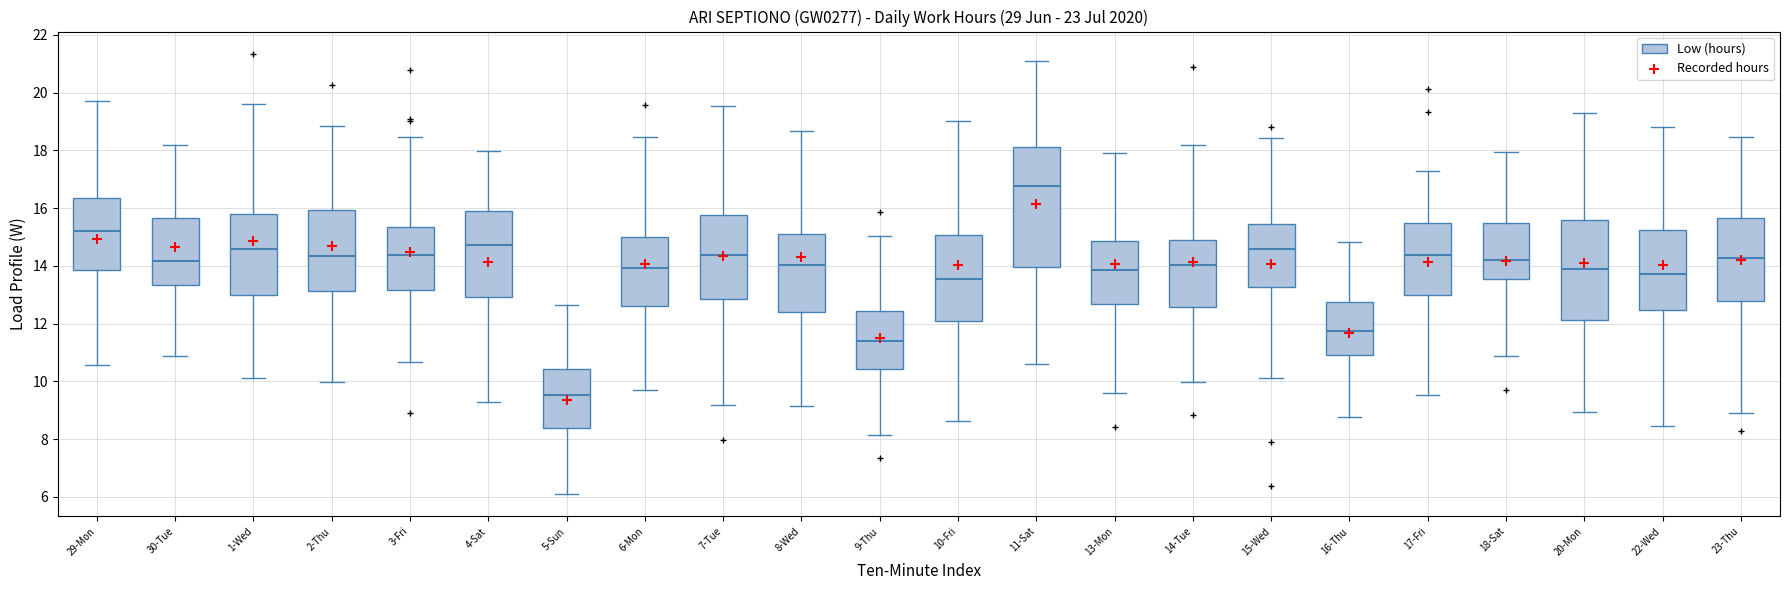

Reading left to right, read every box against the y-axis: the position of its median line, the range the box covers, and the ends of its whiskers. The values are not printed on the chart, so give them approximately, as read against the axis.

29-Mon: median 15.2, box 13.8 to 16.4, whiskers 10.6 to 19.8
30-Tue: median 14.2, box 13.4 to 15.6, whiskers 10.8 to 18.2
1-Wed: median 14.6, box 13.0 to 15.8, whiskers 10.2 to 19.6
2-Thu: median 14.4, box 13.2 to 16.0, whiskers 10.0 to 18.8
3-Fri: median 14.4, box 13.2 to 15.4, whiskers 10.6 to 18.4
4-Sat: median 14.8, box 13.0 to 15.8, whiskers 9.2 to 18.0
5-Sun: median 9.6, box 8.4 to 10.4, whiskers 6.0 to 12.6
6-Mon: median 14.0, box 12.6 to 15.0, whiskers 9.8 to 18.4
7-Tue: median 14.4, box 12.8 to 15.8, whiskers 9.2 to 19.6
8-Wed: median 14.0, box 12.4 to 15.2, whiskers 9.2 to 18.6
9-Thu: median 11.4, box 10.4 to 12.4, whiskers 8.2 to 15.0
10-Fri: median 13.6, box 12.2 to 15.0, whiskers 8.6 to 19.0
11-Sat: median 16.8, box 14.0 to 18.2, whiskers 10.6 to 21.0
13-Mon: median 13.8, box 12.6 to 14.8, whiskers 9.6 to 18.0
14-Tue: median 14.0, box 12.6 to 14.8, whiskers 10.0 to 18.2
15-Wed: median 14.6, box 13.2 to 15.4, whiskers 10.2 to 18.4
16-Thu: median 11.8, box 11.0 to 12.8, whiskers 8.8 to 14.8
17-Fri: median 14.4, box 13.0 to 15.4, whiskers 9.6 to 17.2
18-Sat: median 14.2, box 13.6 to 15.4, whiskers 10.8 to 18.0
20-Mon: median 13.8, box 12.2 to 15.6, whiskers 9.0 to 19.4
22-Wed: median 13.8, box 12.4 to 15.2, whiskers 8.4 to 18.8
23-Thu: median 14.2, box 12.8 to 15.6, whiskers 9.0 to 18.4